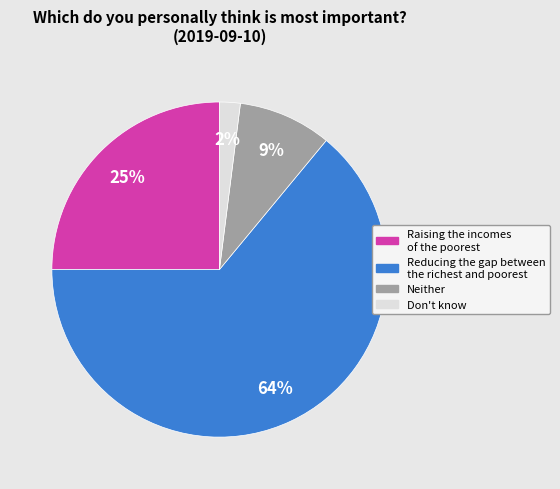

Combined, do Don't know and Reducing the gap between the richest and poorest account for over 50%?

Yes